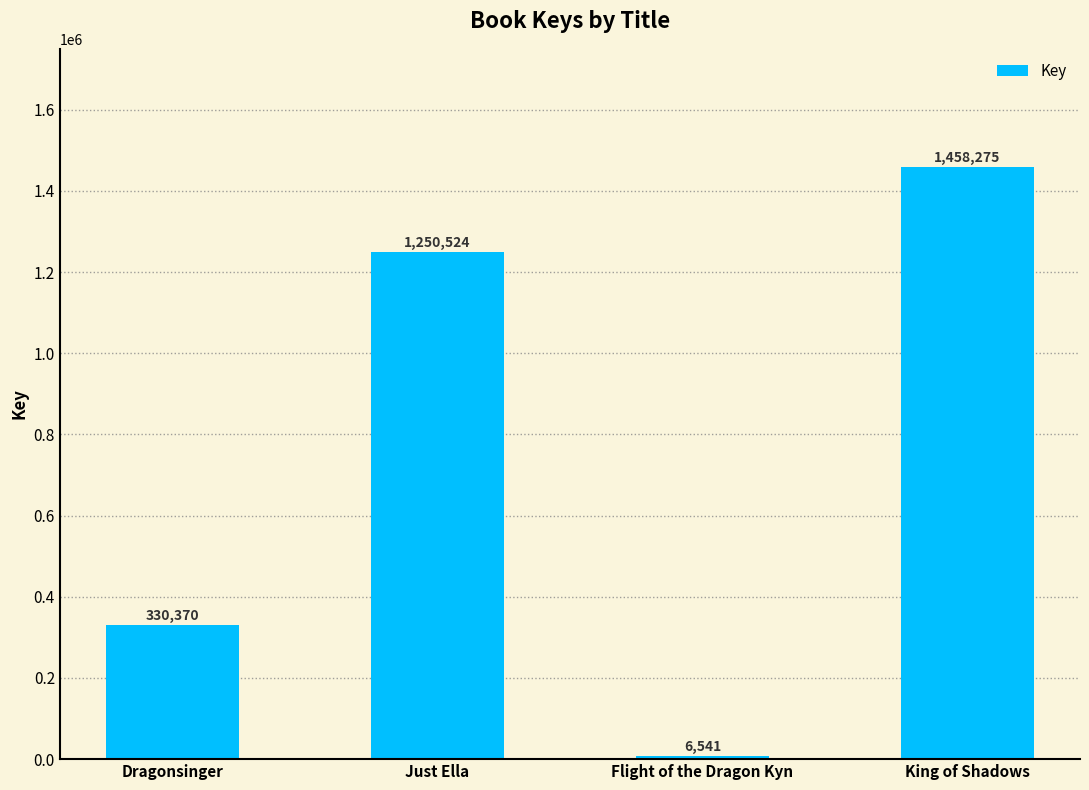

Rank the categories by value from lowest to highest.

Flight of the Dragon Kyn, Dragonsinger, Just Ella, King of Shadows